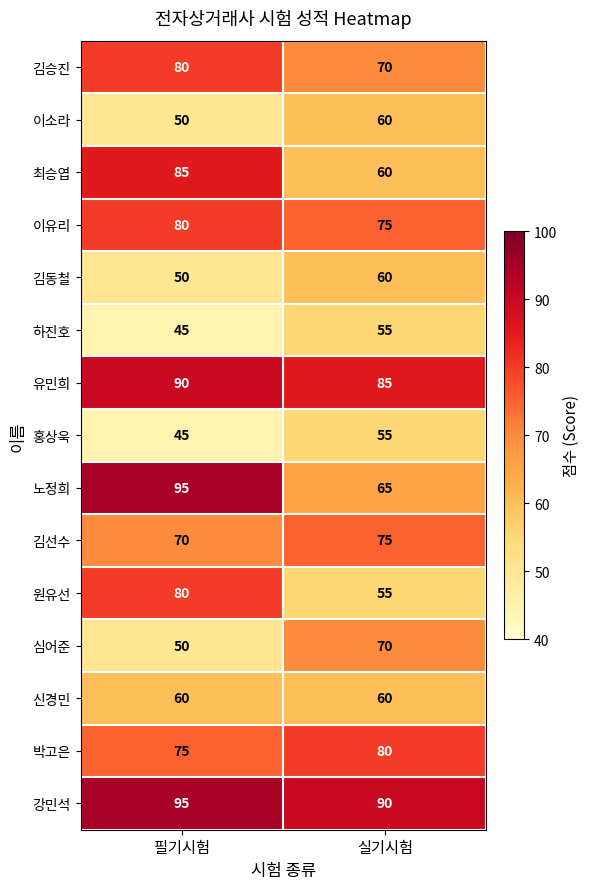

Reading right to left, extract all data points from this chart.

김승진: 실기시험=70	필기시험=80
이소라: 실기시험=60	필기시험=50
최승엽: 실기시험=60	필기시험=85
이유리: 실기시험=75	필기시험=80
김동철: 실기시험=60	필기시험=50
하진호: 실기시험=55	필기시험=45
유민희: 실기시험=85	필기시험=90
홍상욱: 실기시험=55	필기시험=45
노정희: 실기시험=65	필기시험=95
김선수: 실기시험=75	필기시험=70
원유선: 실기시험=55	필기시험=80
심어준: 실기시험=70	필기시험=50
신경민: 실기시험=60	필기시험=60
박고은: 실기시험=80	필기시험=75
강민석: 실기시험=90	필기시험=95